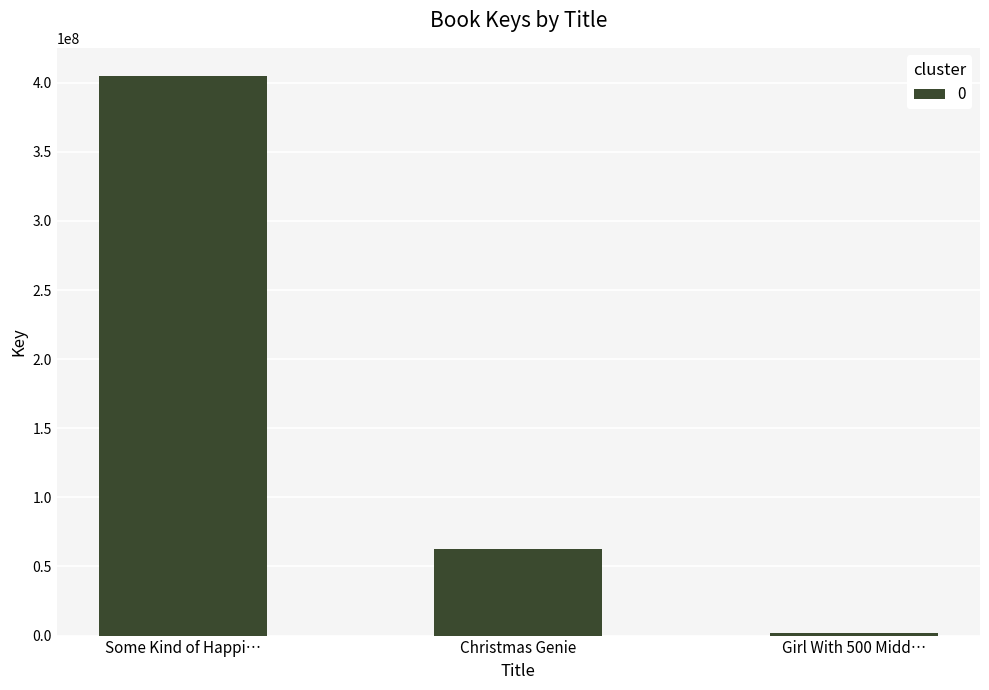

What is the greatest value displayed?

404955678